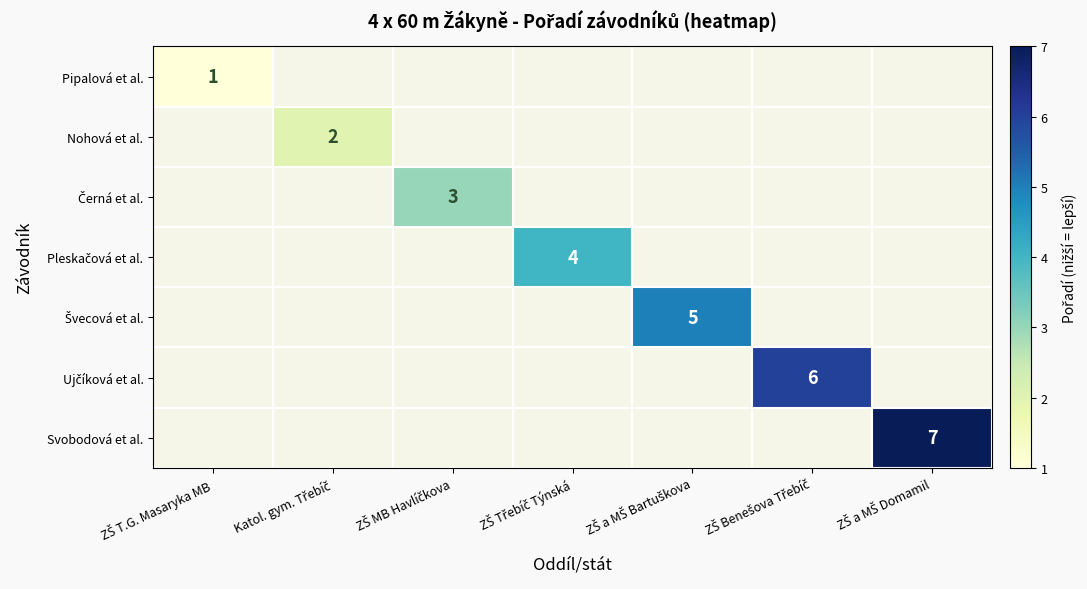

Is the value of Pleskačová et al. at Katol. gym. Třebíč greater than the value of Svobodová et al. at Katol. gym. Třebíč?

No